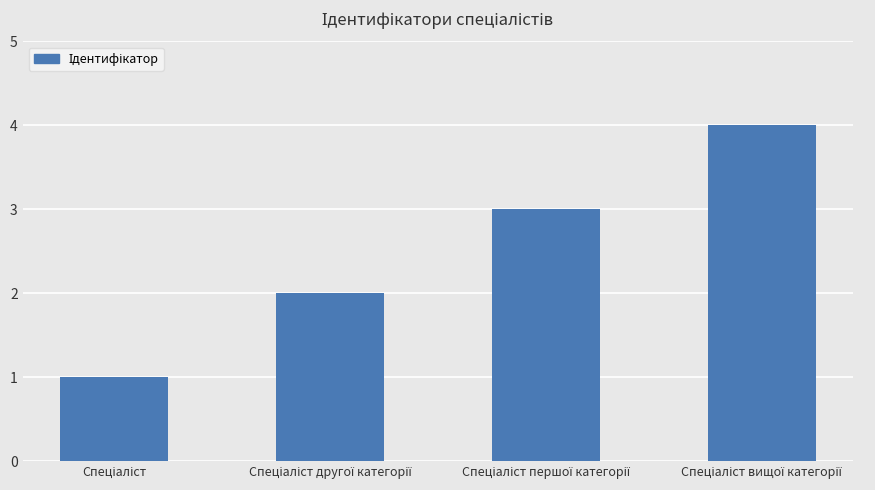

What is the sum of all values?

10